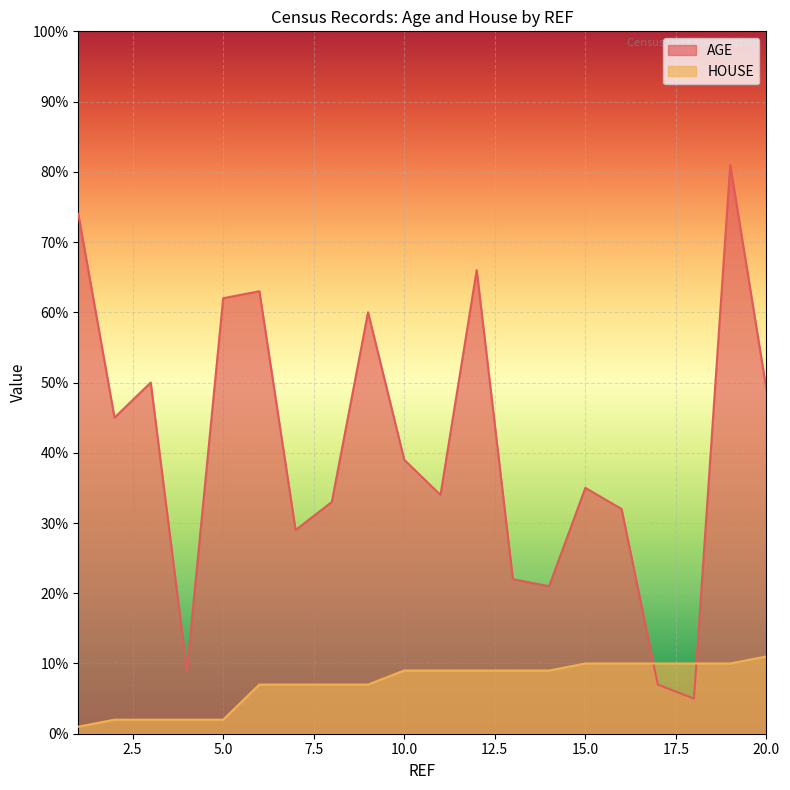

How many HOUSE values are between 7 and 10?

14